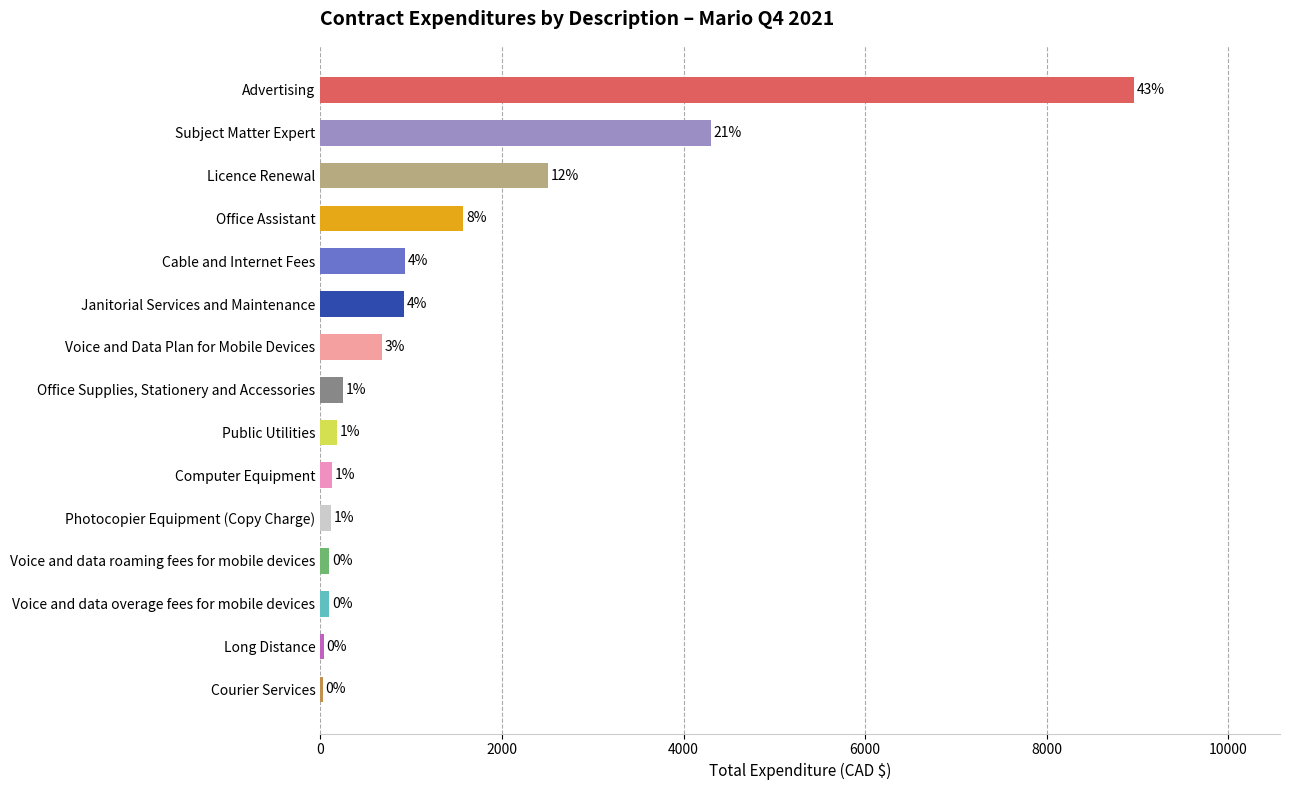

Is it true that the value at Janitorial Services and Maintenance is 1404.0?

False